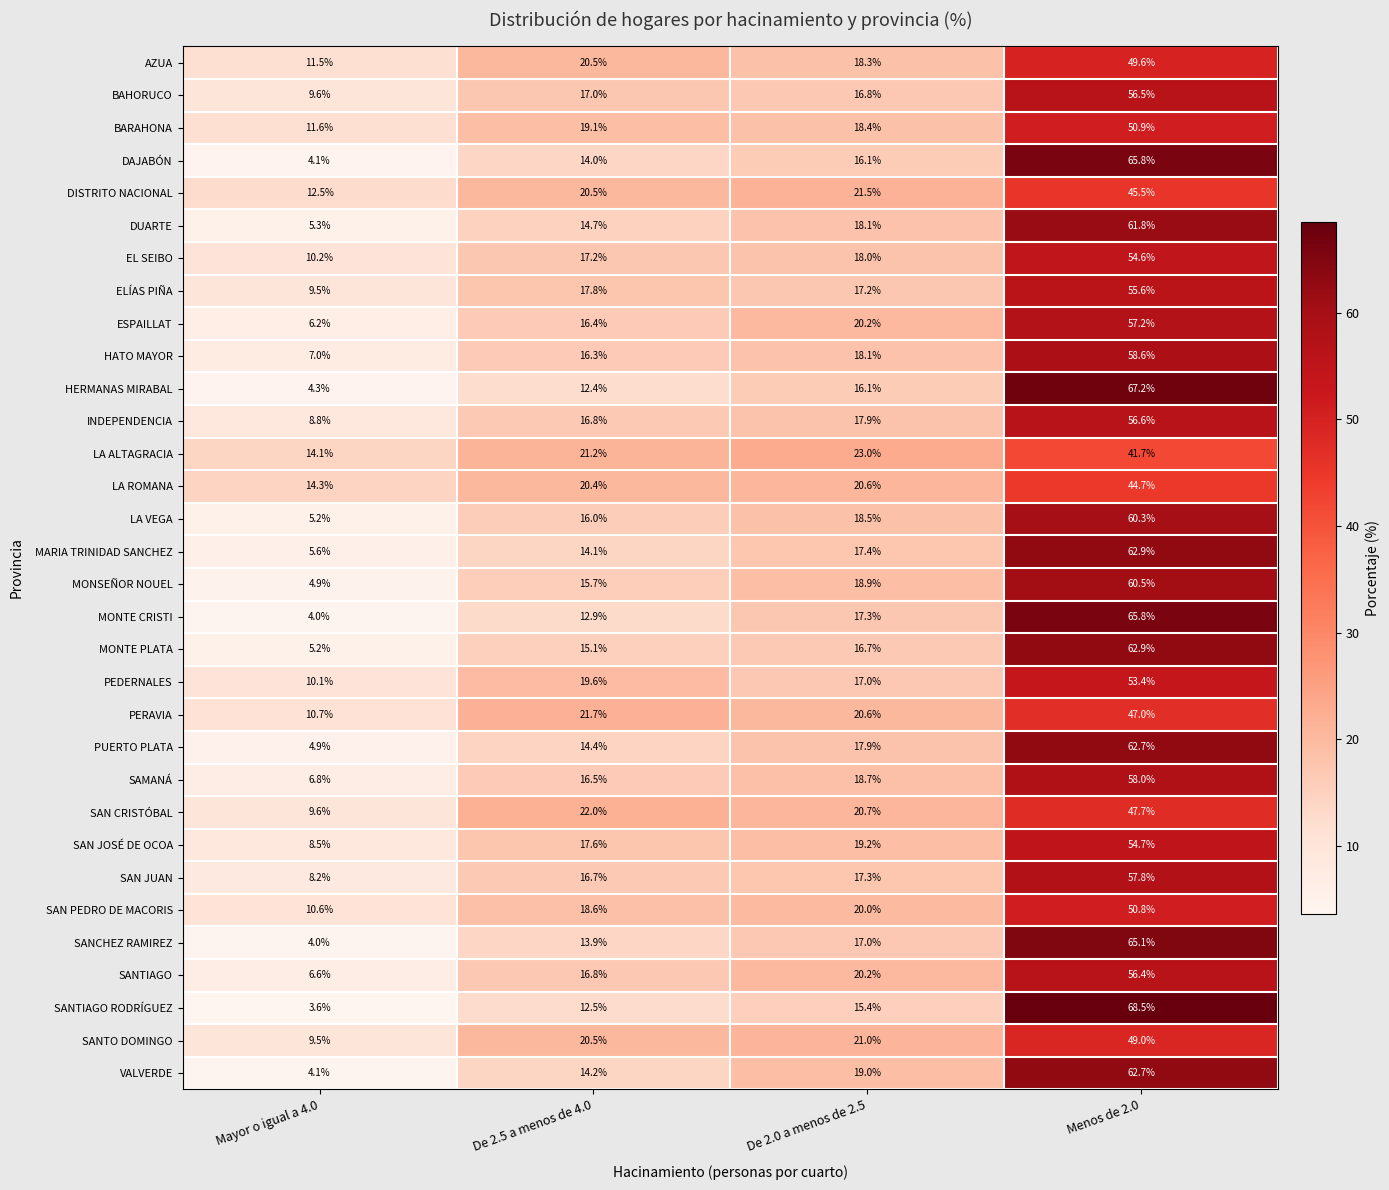

Which category has the lowest value across all series?

Mayor o igual a 4.0